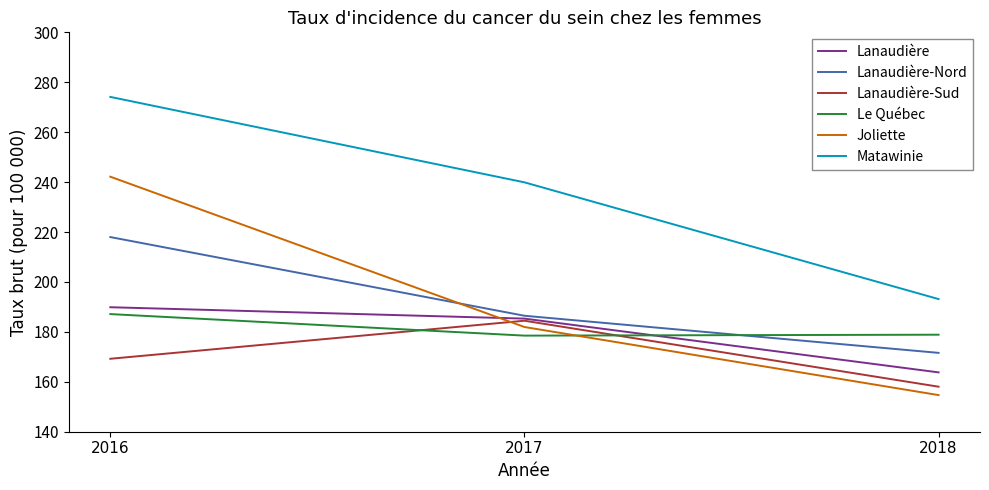

What is the sum of all Lanaudière-Nord values?

576.0